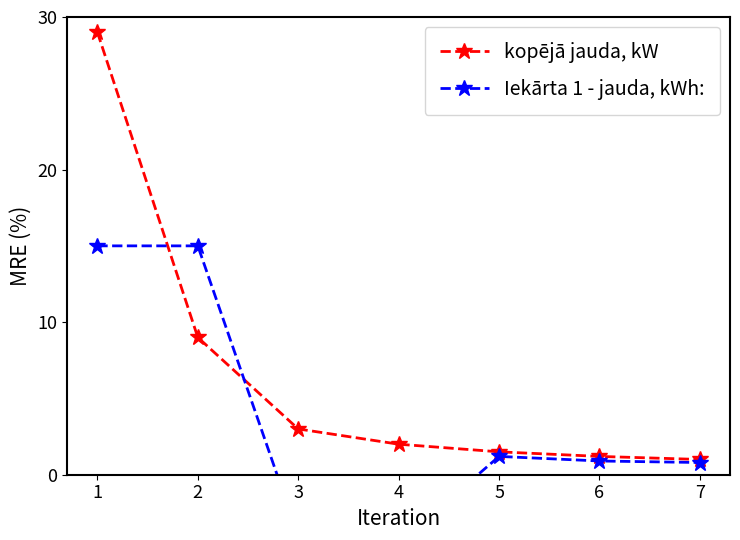

What is the value of the kopējā jauda, kW point at the 7th from the left?

1.0